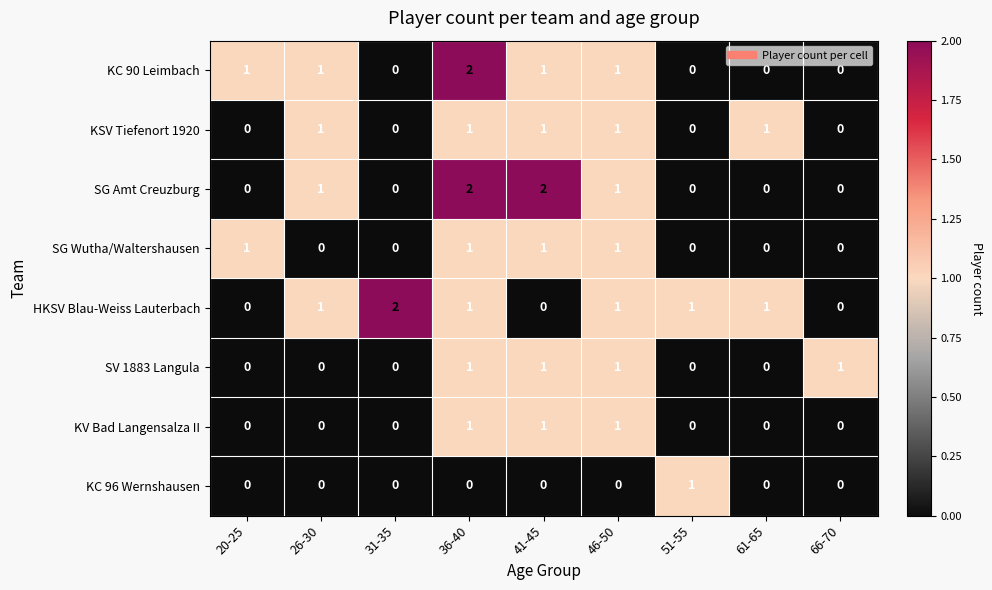

Which series changed the most between 41-45 and 61-65?

SG Amt Creuzburg